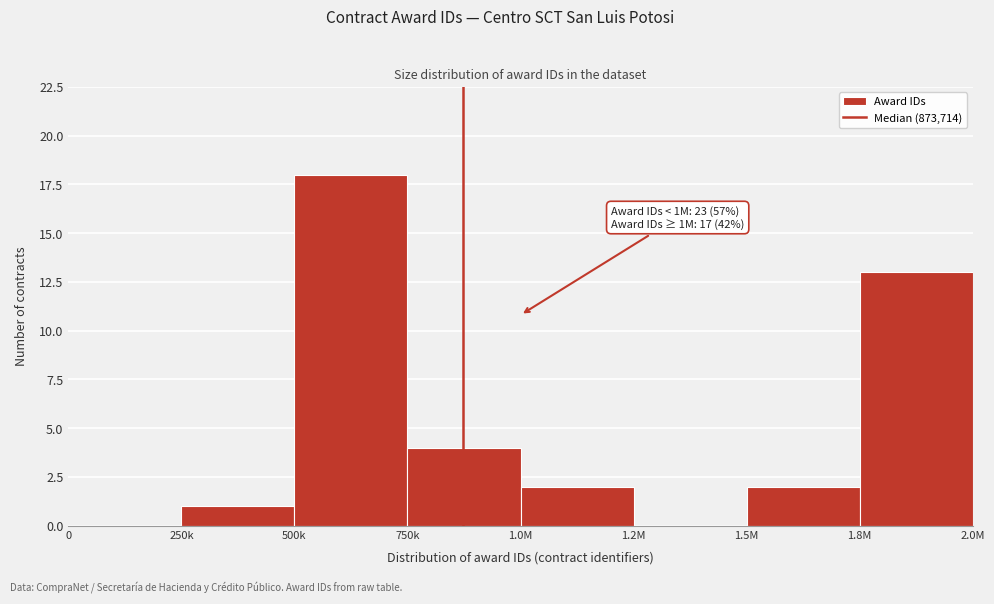

Reading left to right, extract all data points from this chart.

0=0	250k=1	500k=18	750k=4	1.0M=2	1.2M=0	1.5M=2	1.8M=13